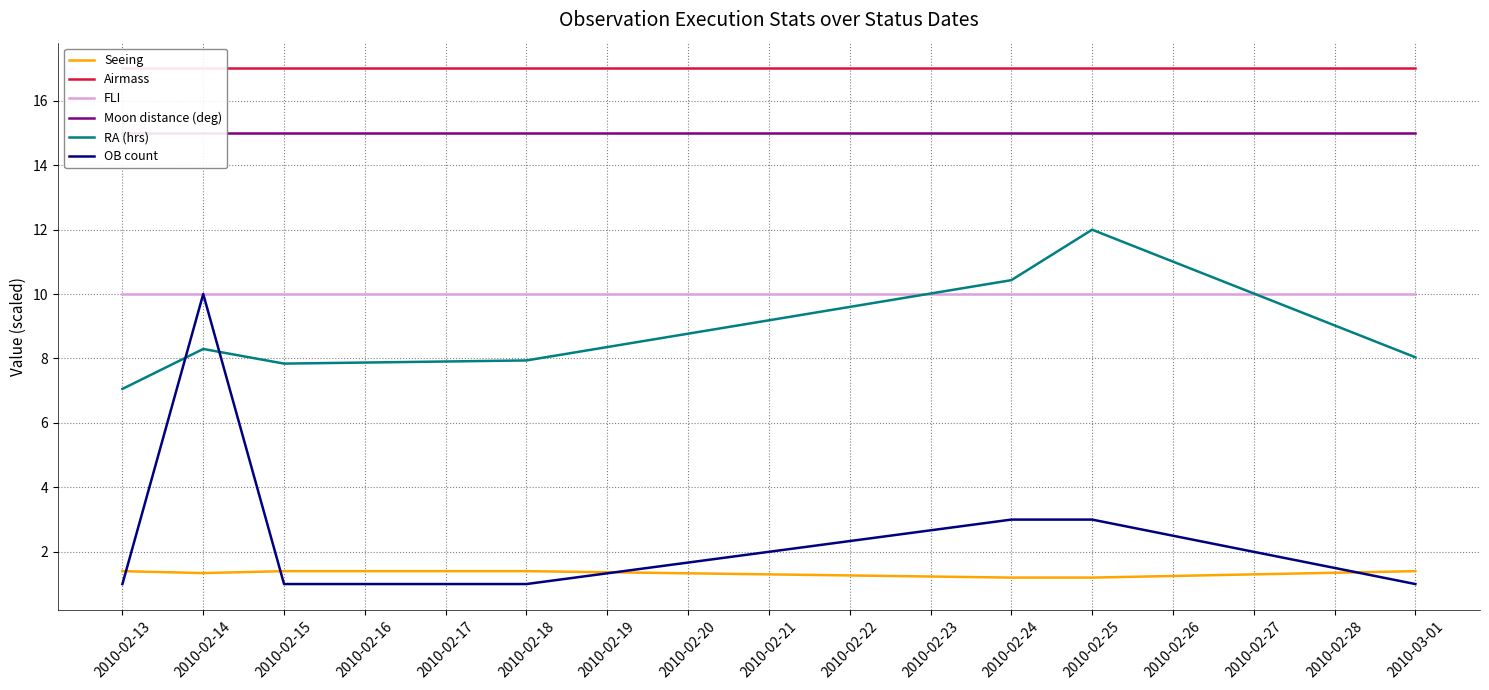

The value of RA (hrs) at 2010-02-25 is 2.7. True or false?

False